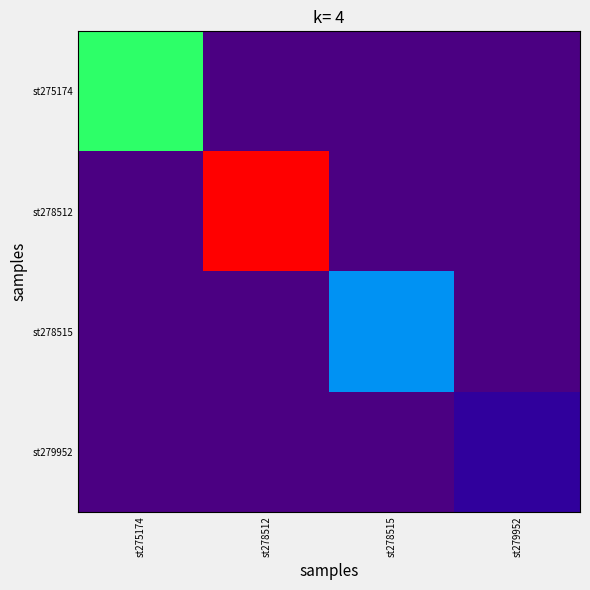

Between st278512 and st279952, which is larger?

st278512